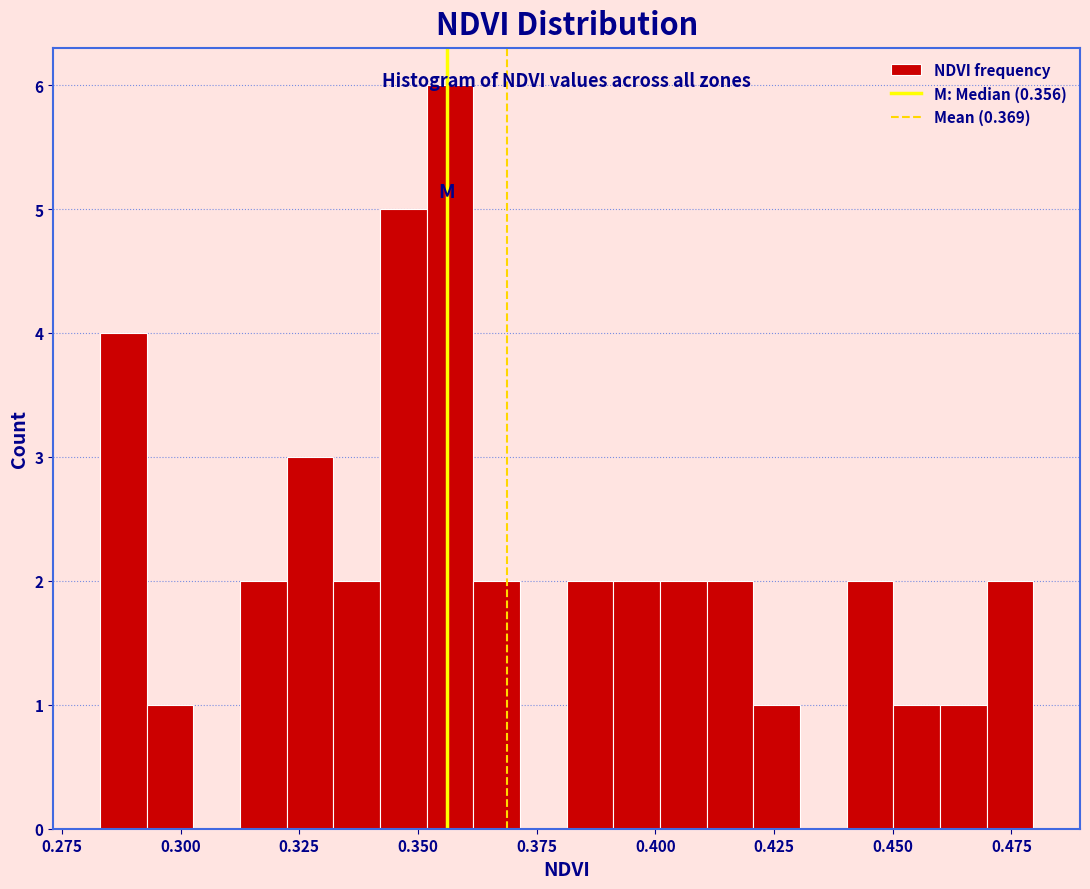

Read against the x-axis, roughly where is the centre of the tallest bar?

0.355